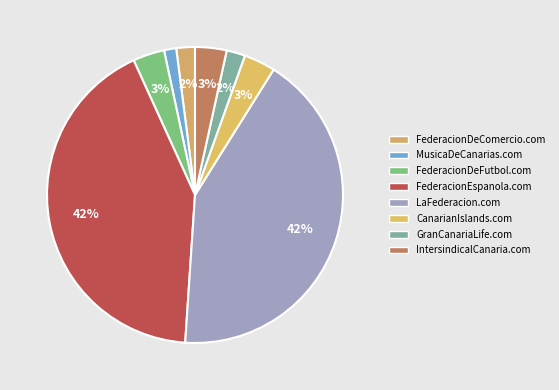

Does any single category account for the majority?

No